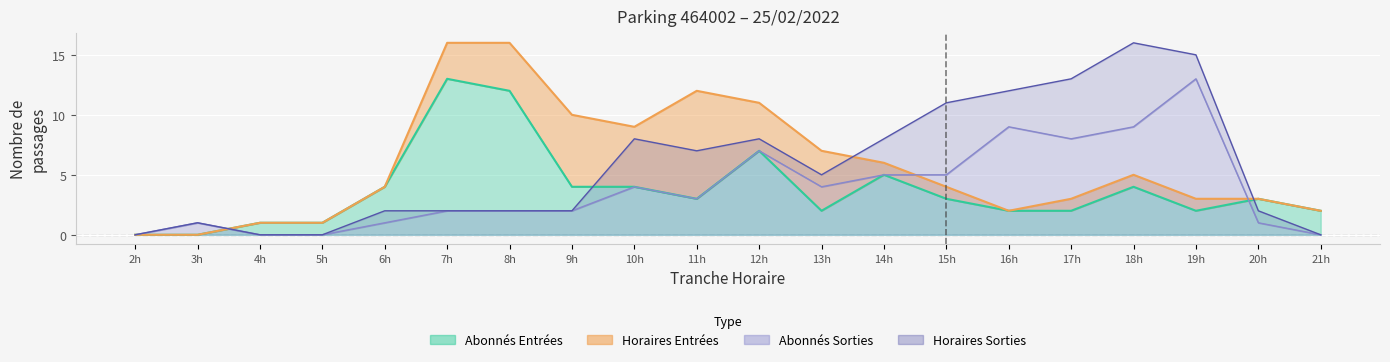

What is the sum of all NB_ABONNE_ENTREES values?

74